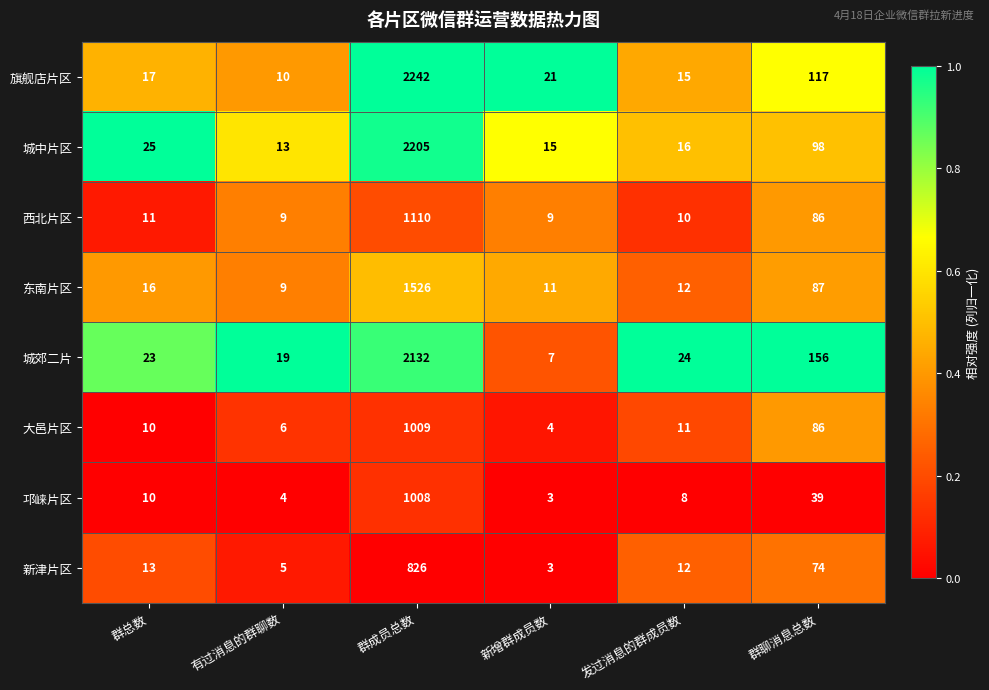

What is the difference between the second highest and minimum values in the 大邑片区 series?

82